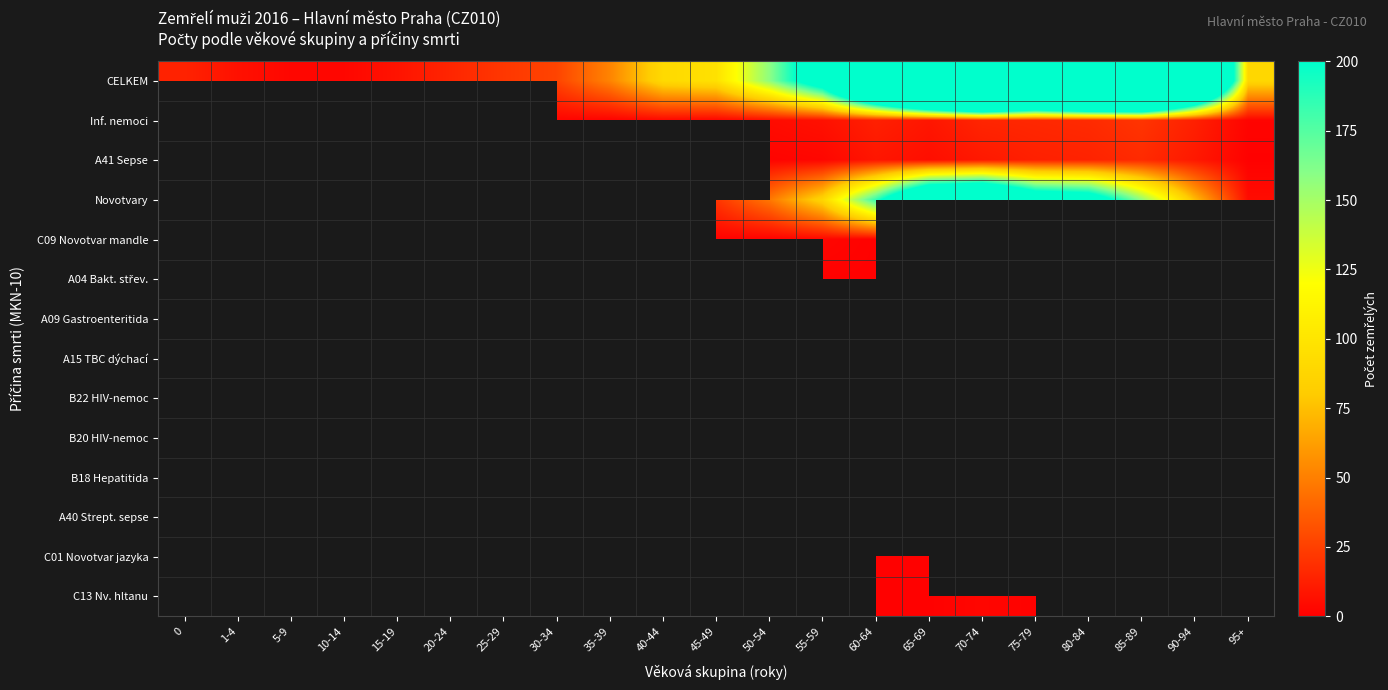

What is the minimum value shown in the chart?

1.0